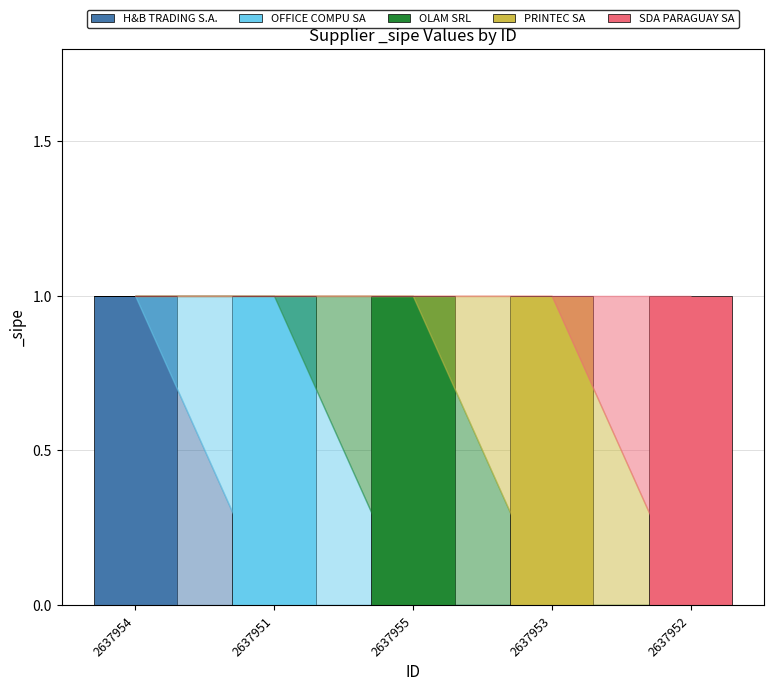

Reading right to left, list the values for the H&B TRADING S.A. series.

2637952=0	2637953=0	2637955=0	2637951=0	2637954=1